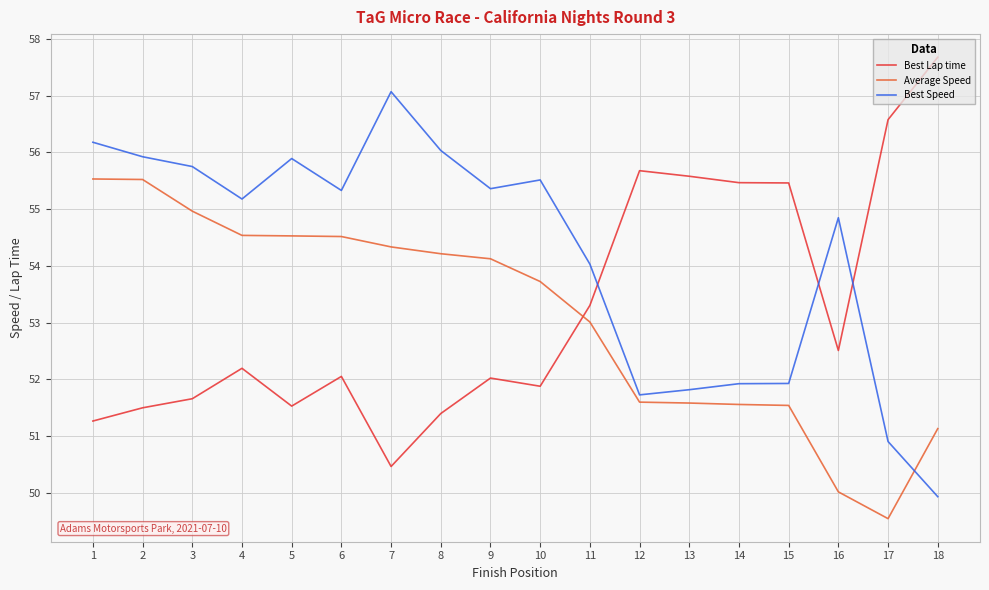

True or false: Best Lap time has more than 1 points higher than both neighbors.

True